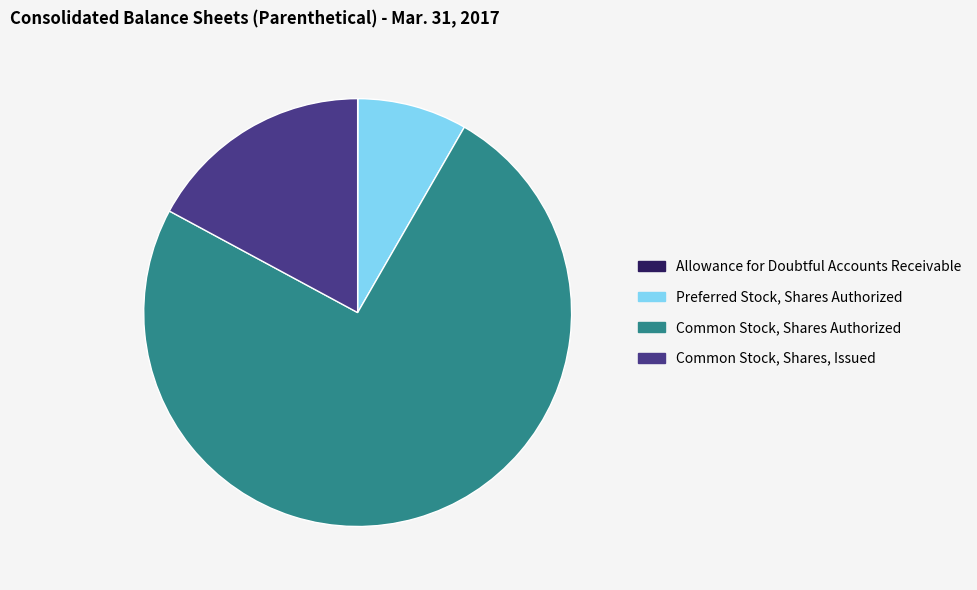

Between Common Stock, Shares Authorized and Preferred Stock, Shares Authorized, which is larger?

Common Stock, Shares Authorized